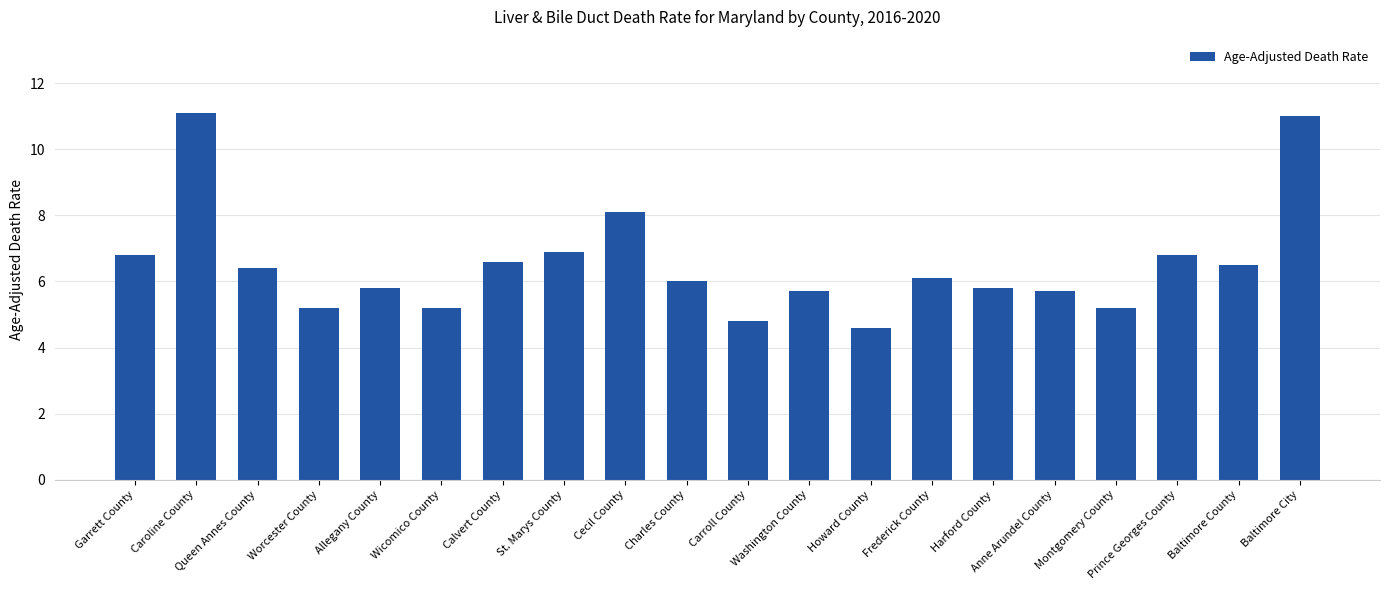

What position from the left is Wicomico County?

6